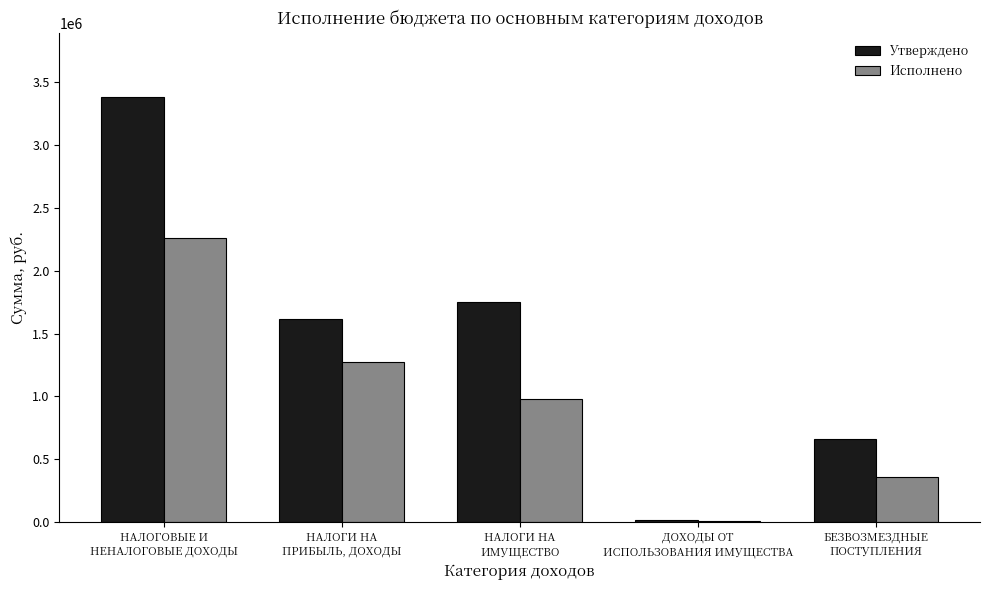

What is the highest value of the Исполнено series?

2264069.2